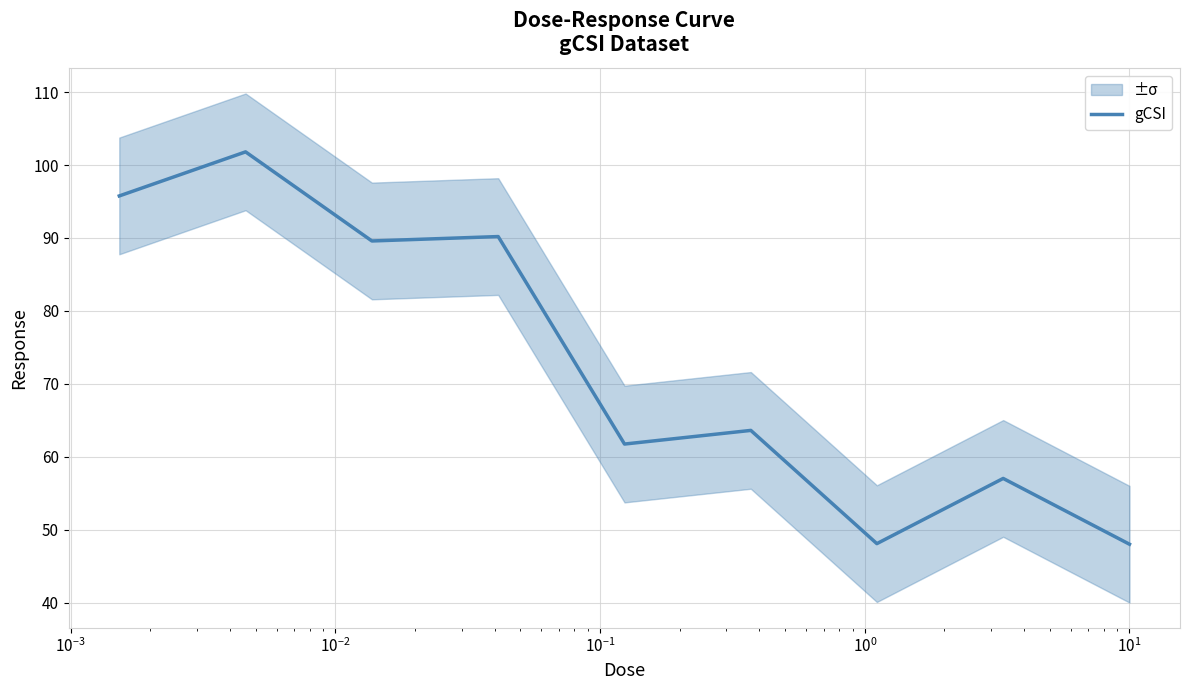

What is the minimum value for gCSI?

48.0